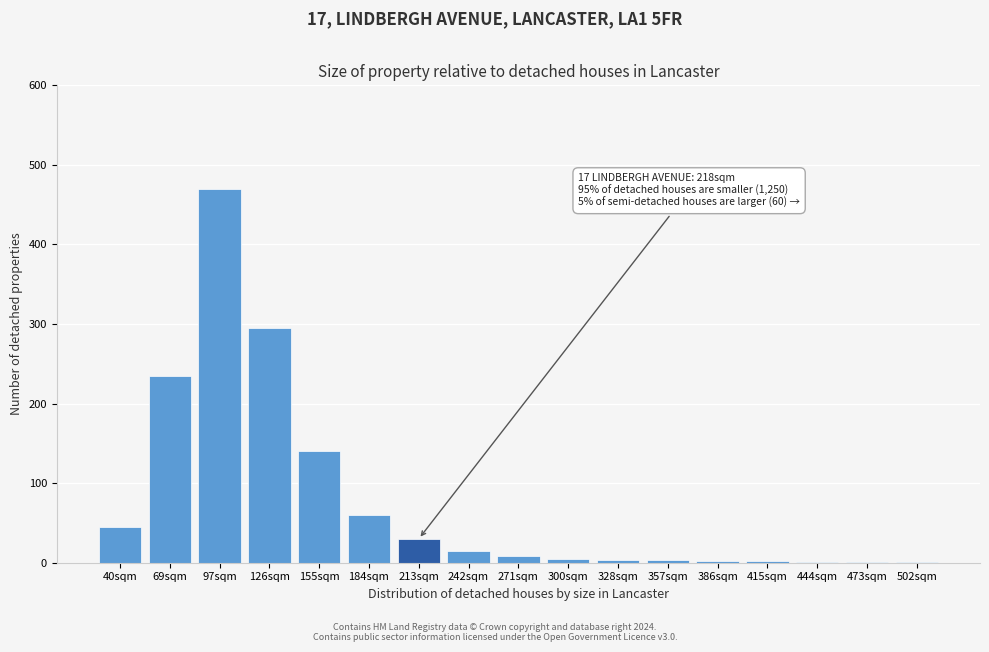

What is the greatest value displayed?

470